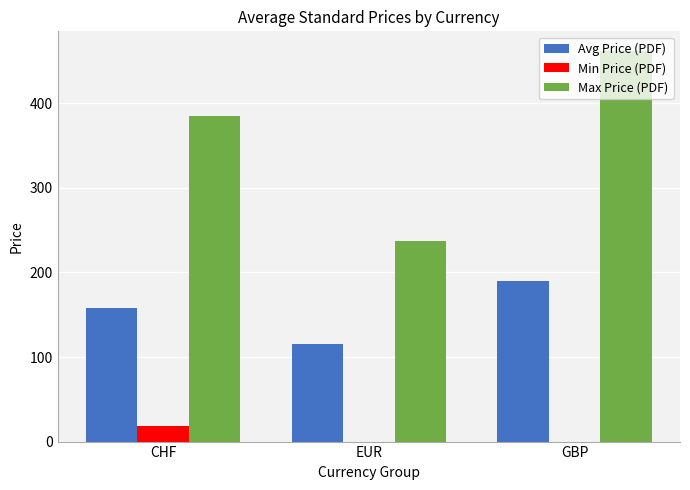

What is the approximate value of Avg Price (PDF) at EUR?

115.5